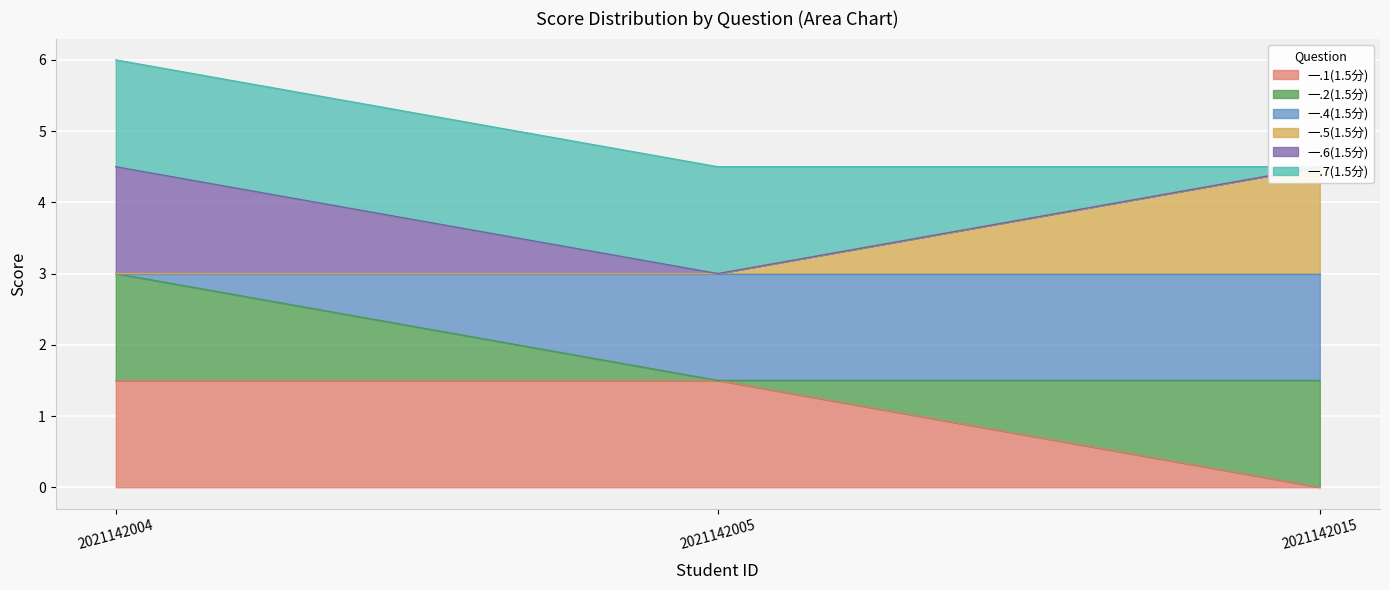

Is it true that 一.4(1.5分) equals 1.5 at 2021142005?

True